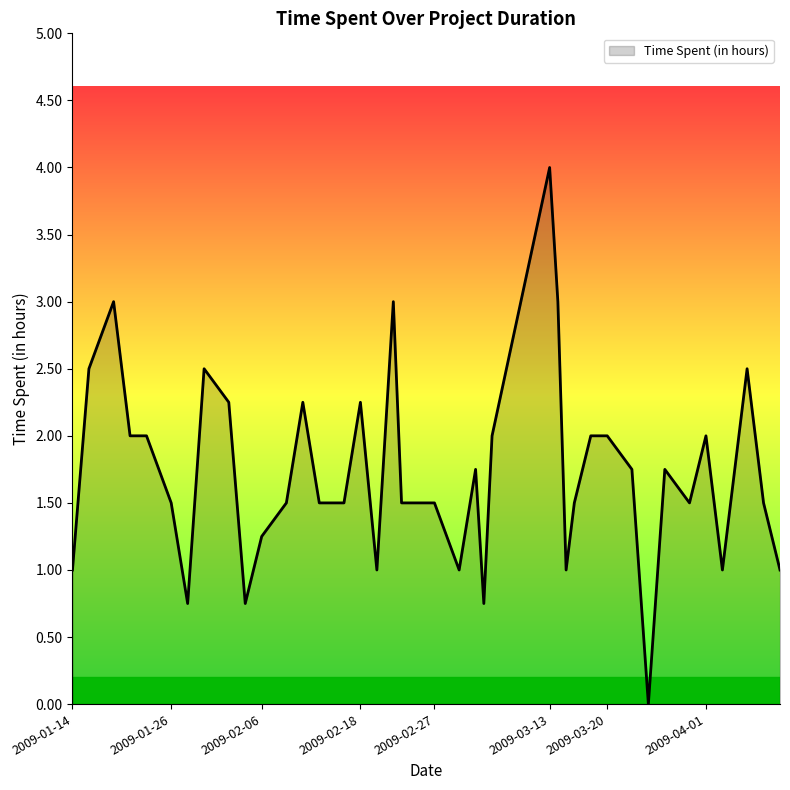

What is the difference between the maximum and minimum values?

4.0